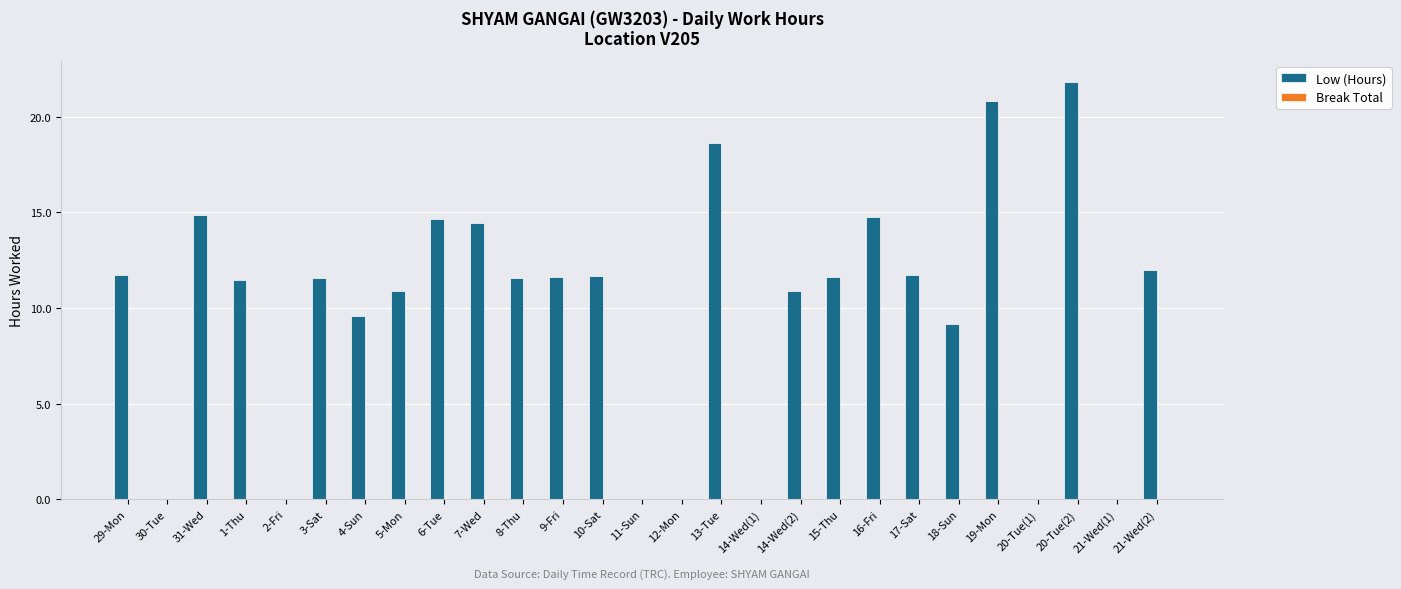

What is the sum of all values?

265.4